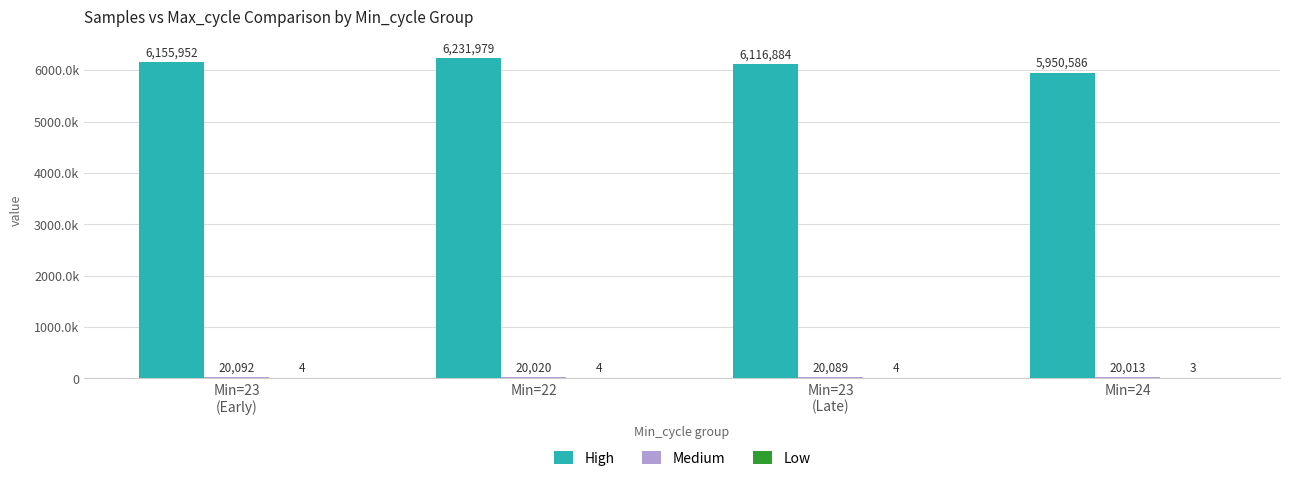

Which category has the highest value in the Low series?

Min=22